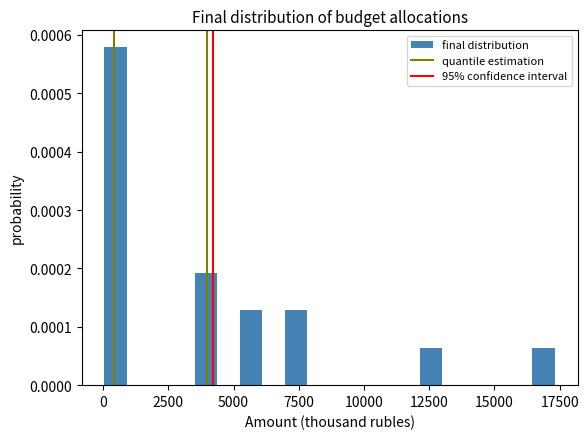

Read against the x-axis, roughly where is the centre of the tallest bar?

500